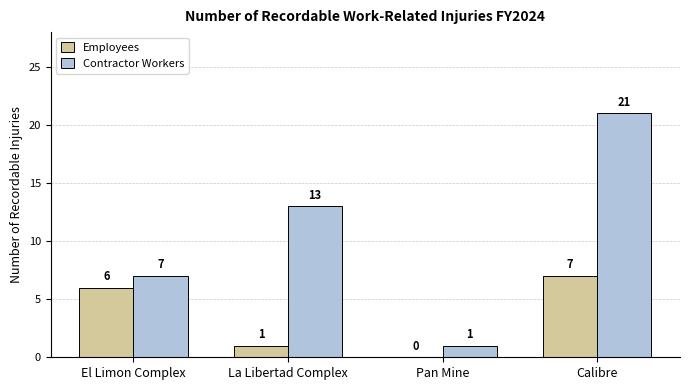

What is the maximum value for Employees?

7